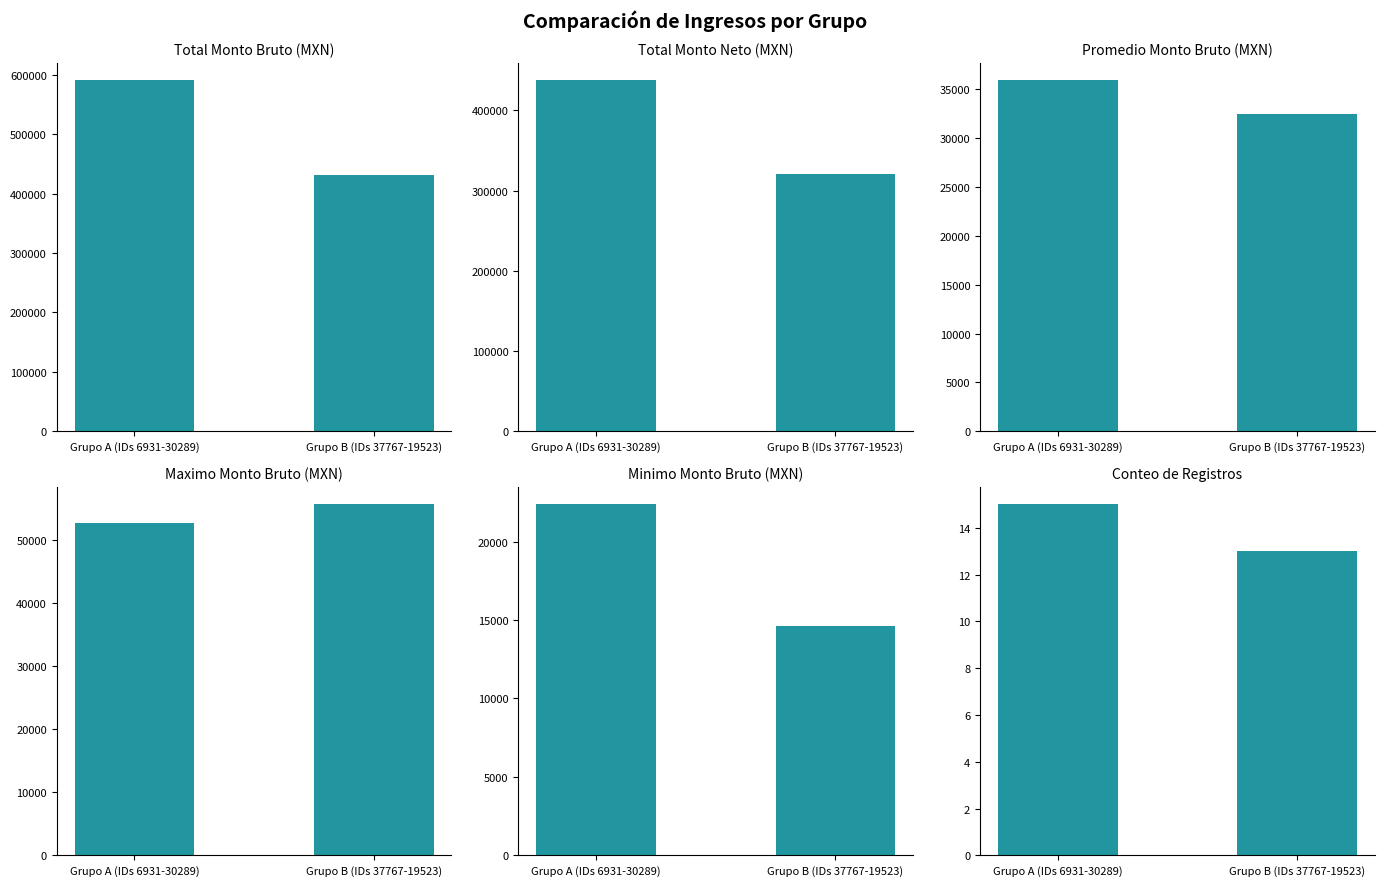

How many data points in Promedio Bruto are above 35937?

1